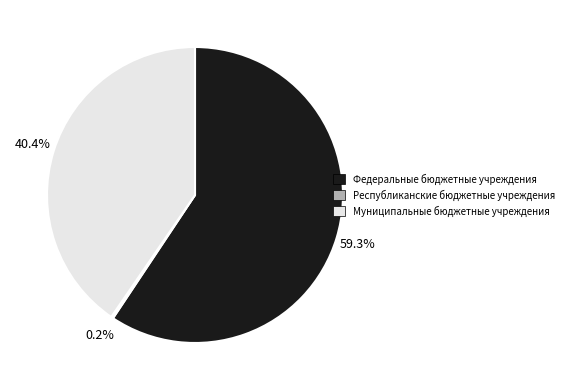

What is the largest slice in the pie chart?

Федеральные бюджетные учреждения